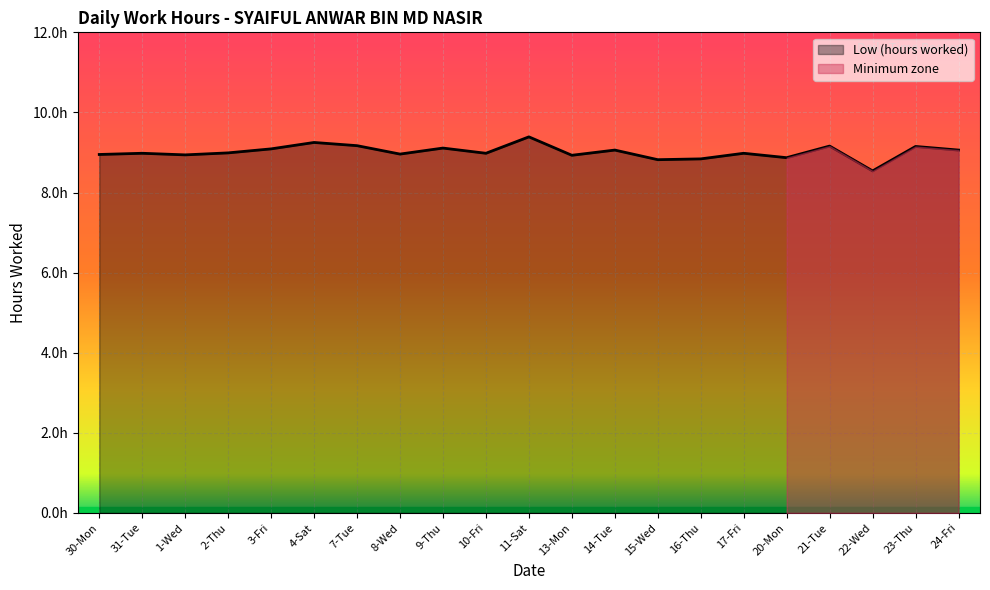

What is the greatest value displayed?

9.4